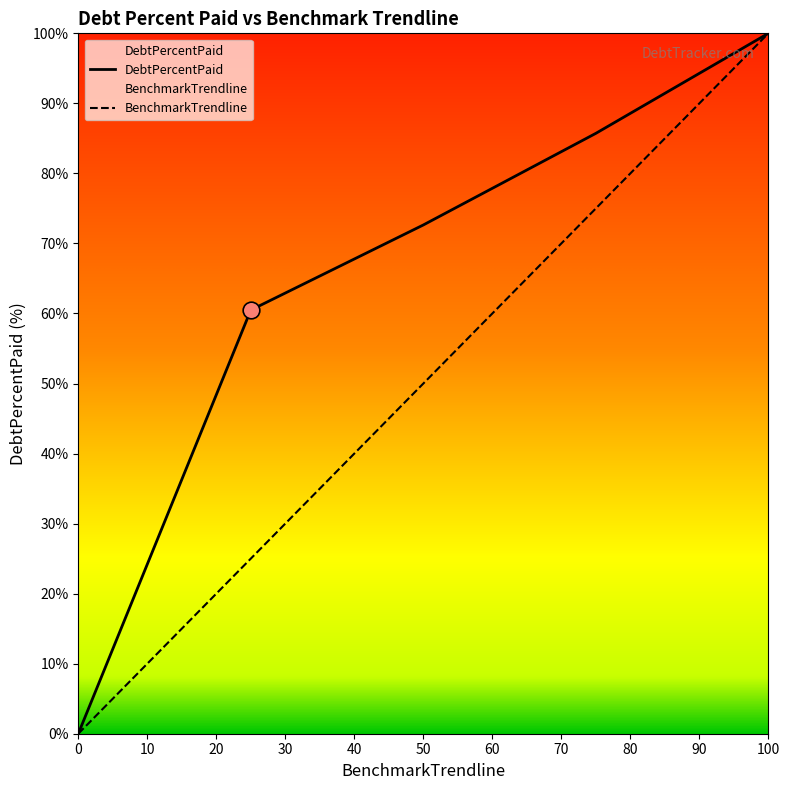

What are all the series names shown in the legend?

DebtPercentPaid, BenchmarkTrendline